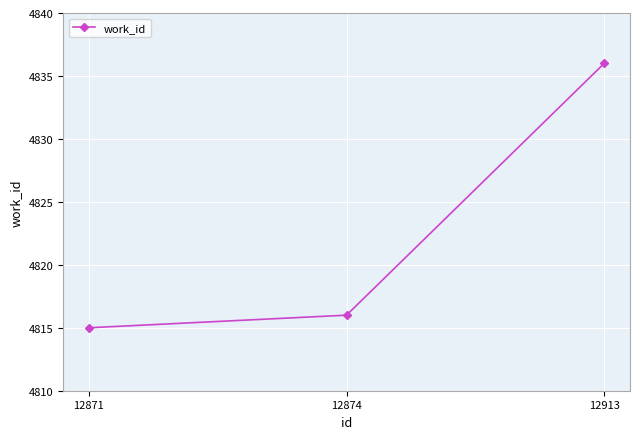

What is the ratio of the value at 12913 to the value at 12871?

1.0